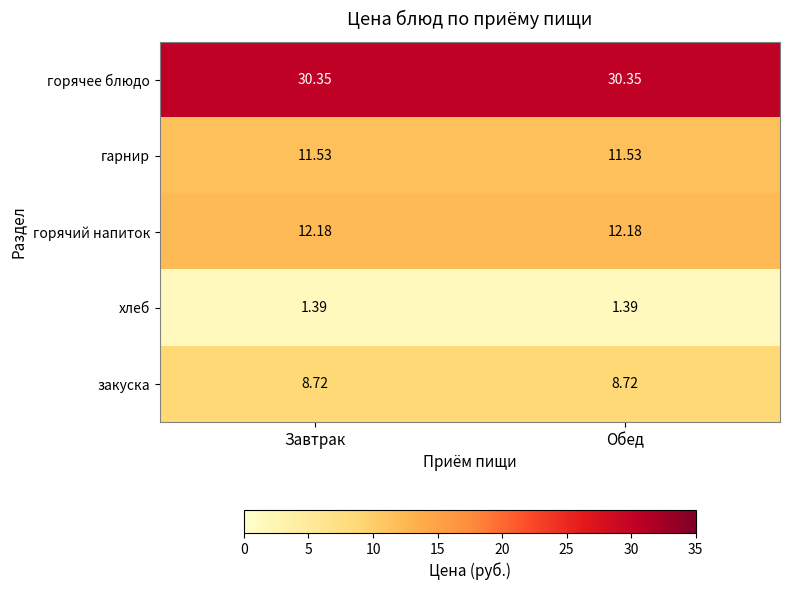

What is the maximum value shown in the chart?

30.4